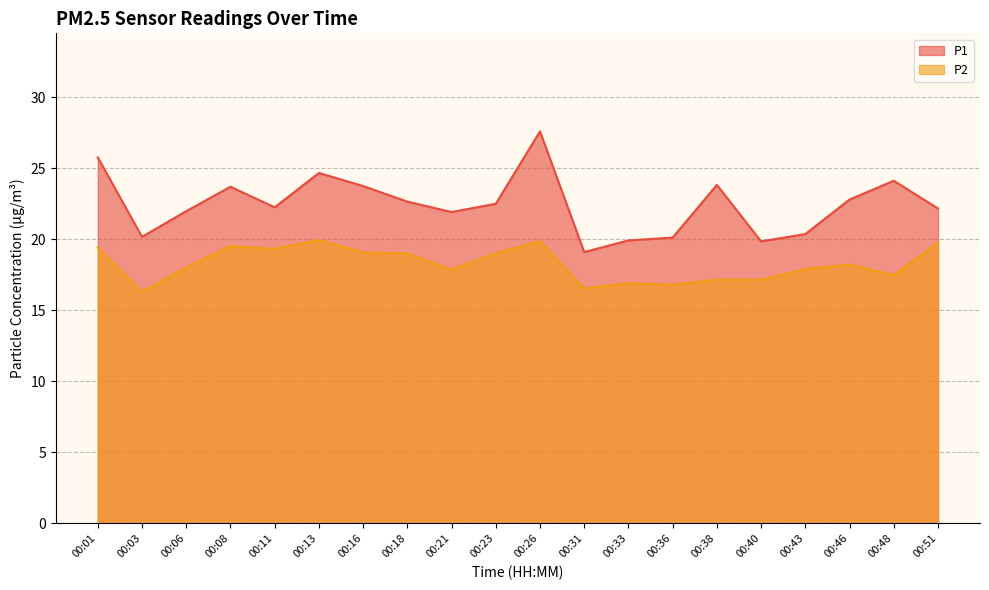

List the series in order of their overall mean, lowest first.

P2, P1